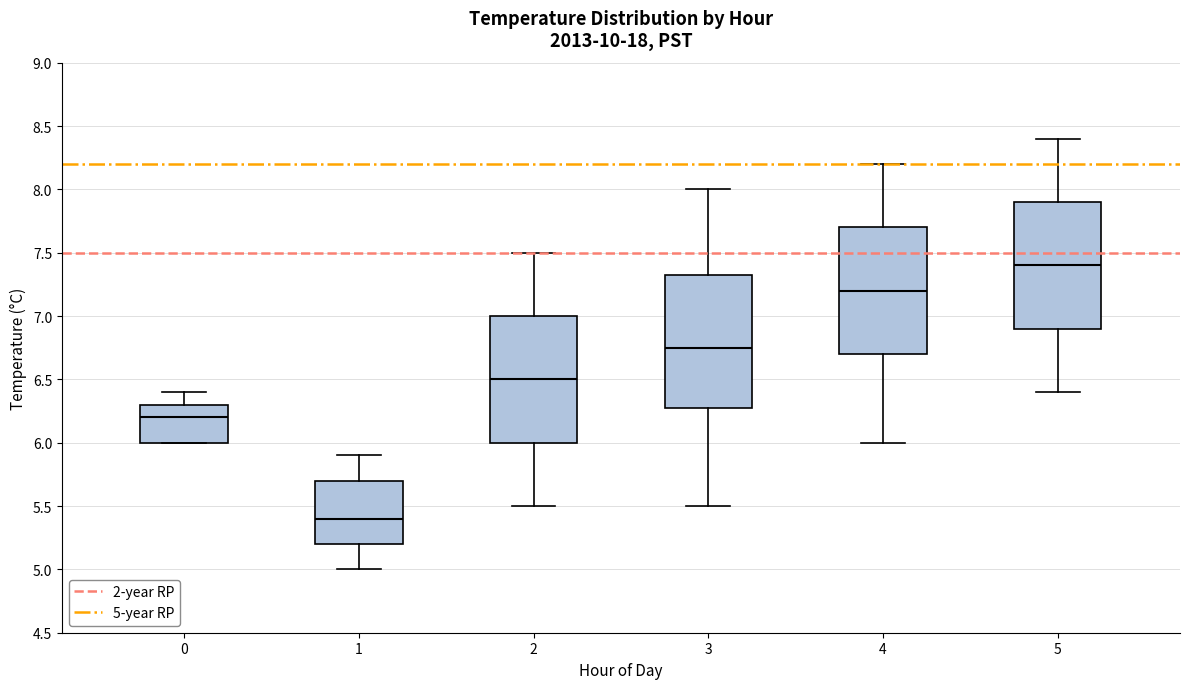

Reading left to right, read every box against the y-axis: the position of its median line, the range the box covers, and the ends of its whiskers. The values are not printed on the chart, so give them approximately, as read against the axis.

0: median 6.20, box 6.00 to 6.30, whiskers 6.00 to 6.40
1: median 5.40, box 5.20 to 5.70, whiskers 5.00 to 5.90
2: median 6.50, box 6.00 to 7.00, whiskers 5.50 to 7.50
3: median 6.75, box 6.30 to 7.35, whiskers 5.50 to 8.00
4: median 7.20, box 6.70 to 7.70, whiskers 6.00 to 8.20
5: median 7.40, box 6.90 to 7.90, whiskers 6.40 to 8.40